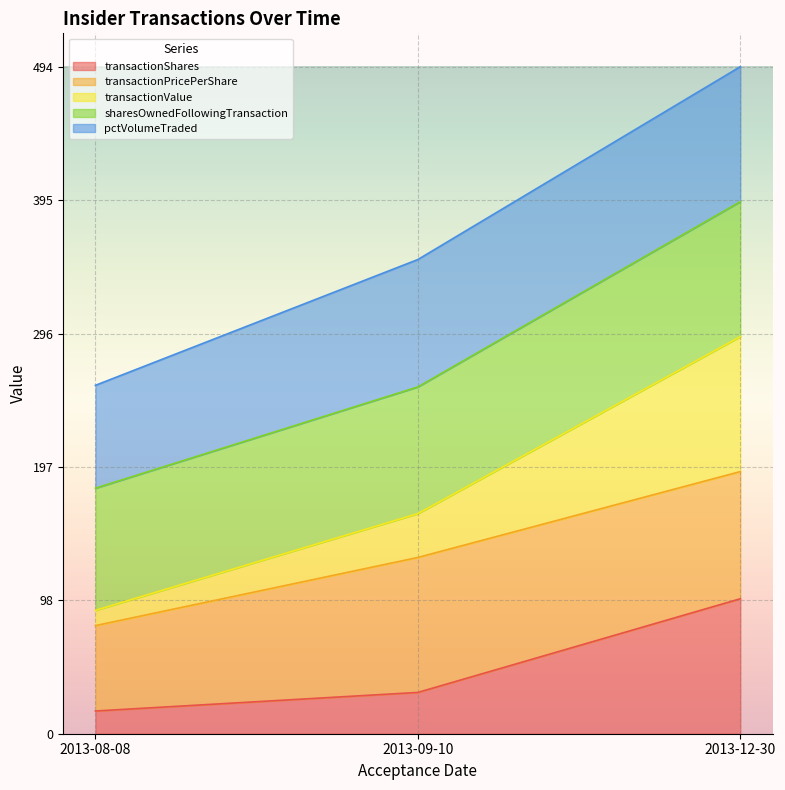

What is the maximum value for transactionShares?

100.0